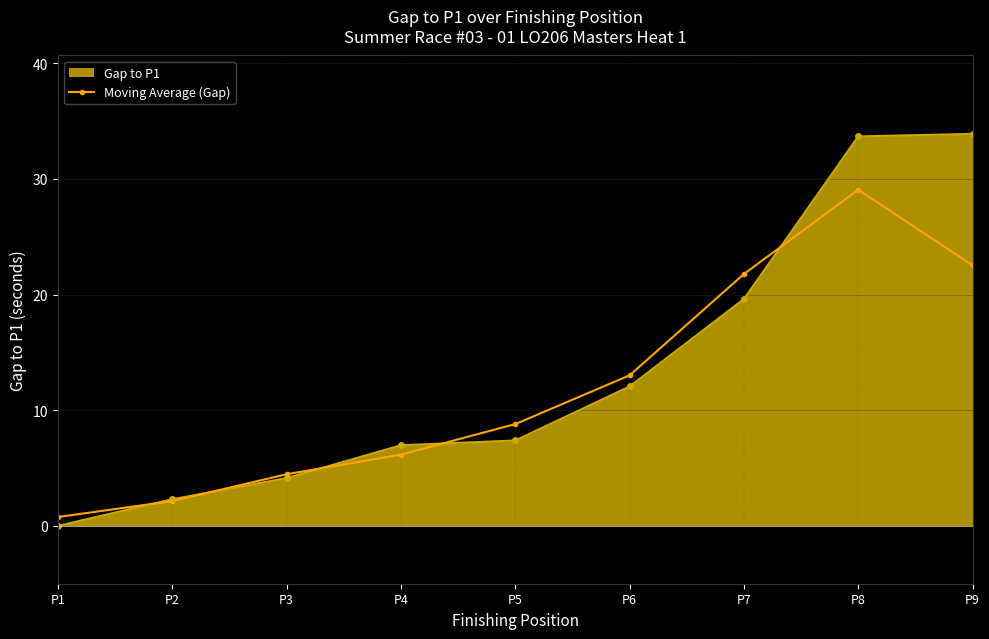

How many values in Gap to P1 are above zero?

8